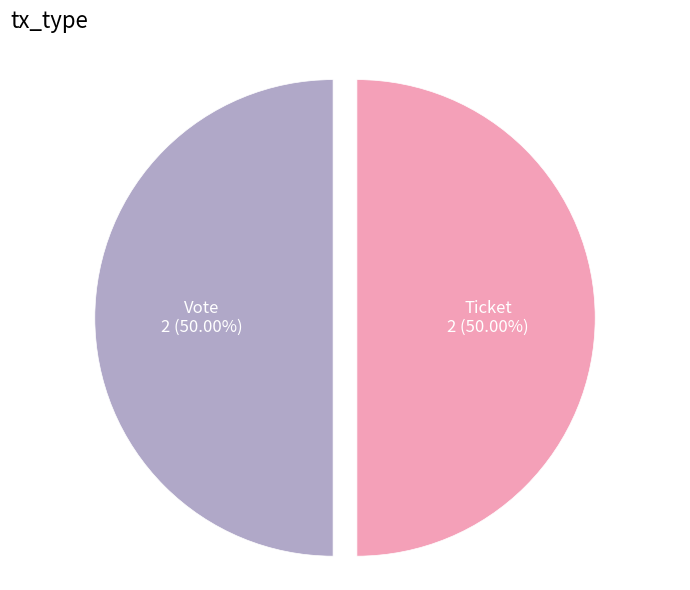

Which category has the biggest portion of the pie?

Vote (io_index=1)